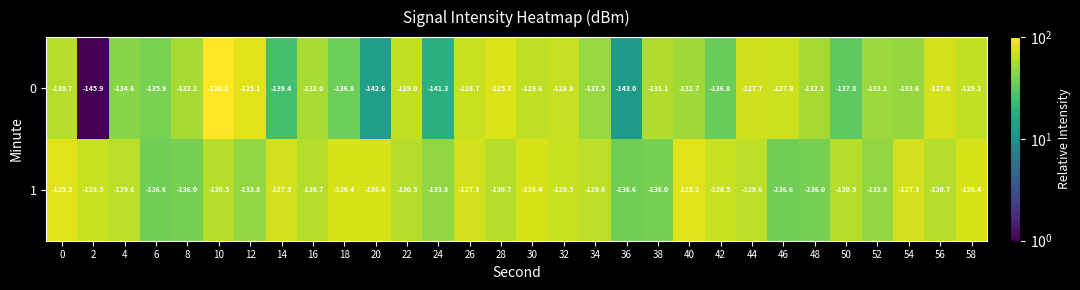

What is the sum of the 0 values at 24 and 34?

-274.8